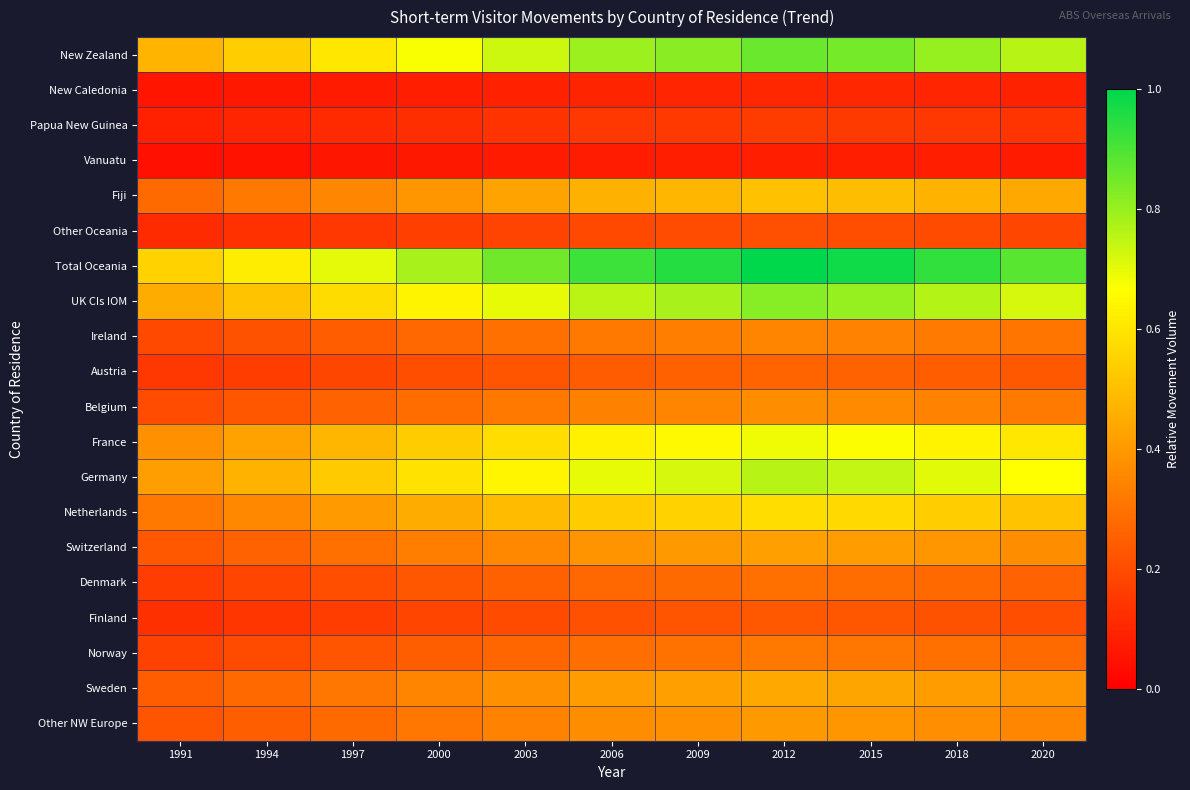

Reading left to right, what are all the values shown in this chart?

New Zealand: 1991=0.5	1994=0.5	1997=0.6	2000=0.7	2003=0.7	2006=0.8	2009=0.8	2012=0.9	2015=0.8	2018=0.8	2020=0.8
New Caledonia: 1991=0.1	1994=0.1	1997=0.1	2000=0.1	2003=0.1	2006=0.1	2009=0.1	2012=0.1	2015=0.1	2018=0.1	2020=0.1
Papua New Guinea: 1991=0.1	1994=0.1	1997=0.1	2000=0.1	2003=0.1	2006=0.1	2009=0.1	2012=0.2	2015=0.2	2018=0.1	2020=0.1
Vanuatu: 1991=0.0	1994=0.1	1997=0.1	2000=0.1	2003=0.1	2006=0.1	2009=0.1	2012=0.1	2015=0.1	2018=0.1	2020=0.1
Fiji: 1991=0.3	1994=0.3	1997=0.4	2000=0.4	2003=0.4	2006=0.5	2009=0.5	2012=0.5	2015=0.5	2018=0.5	2020=0.4
Other Oceania: 1991=0.1	1994=0.1	1997=0.1	2000=0.2	2003=0.2	2006=0.2	2009=0.2	2012=0.2	2015=0.2	2018=0.2	2020=0.2
Total Oceania: 1991=0.6	1994=0.6	1997=0.7	2000=0.8	2003=0.8	2006=0.9	2009=0.9	2012=1.0	2015=1.0	2018=0.9	2020=0.9
UK CIs IOM: 1991=0.5	1994=0.5	1997=0.6	2000=0.6	2003=0.7	2006=0.8	2009=0.8	2012=0.8	2015=0.8	2018=0.8	2020=0.7
Ireland: 1991=0.2	1994=0.2	1997=0.2	2000=0.3	2003=0.3	2006=0.3	2009=0.3	2012=0.3	2015=0.3	2018=0.3	2020=0.3
Austria: 1991=0.1	1994=0.2	1997=0.2	2000=0.2	2003=0.2	2006=0.2	2009=0.2	2012=0.3	2015=0.3	2018=0.2	2020=0.2
Belgium: 1991=0.2	1994=0.2	1997=0.3	2000=0.3	2003=0.3	2006=0.3	2009=0.3	2012=0.4	2015=0.4	2018=0.3	2020=0.3
France: 1991=0.4	1994=0.4	1997=0.5	2000=0.5	2003=0.6	2006=0.6	2009=0.6	2012=0.7	2015=0.7	2018=0.6	2020=0.6
Germany: 1991=0.4	1994=0.5	1997=0.5	2000=0.6	2003=0.6	2006=0.7	2009=0.7	2012=0.8	2015=0.7	2018=0.7	2020=0.7
Netherlands: 1991=0.3	1994=0.4	1997=0.4	2000=0.5	2003=0.5	2006=0.5	2009=0.6	2012=0.6	2015=0.6	2018=0.5	2020=0.5
Switzerland: 1991=0.2	1994=0.3	1997=0.3	2000=0.3	2003=0.4	2006=0.4	2009=0.4	2012=0.4	2015=0.4	2018=0.4	2020=0.4
Denmark: 1991=0.2	1994=0.2	1997=0.2	2000=0.2	2003=0.3	2006=0.3	2009=0.3	2012=0.3	2015=0.3	2018=0.3	2020=0.3
Finland: 1991=0.1	1994=0.1	1997=0.2	2000=0.2	2003=0.2	2006=0.2	2009=0.2	2012=0.2	2015=0.2	2018=0.2	2020=0.2
Norway: 1991=0.2	1994=0.2	1997=0.2	2000=0.2	2003=0.3	2006=0.3	2009=0.3	2012=0.3	2015=0.3	2018=0.3	2020=0.3
Sweden: 1991=0.2	1994=0.3	1997=0.3	2000=0.3	2003=0.4	2006=0.4	2009=0.4	2012=0.4	2015=0.4	2018=0.4	2020=0.4
Other NW Europe: 1991=0.2	1994=0.2	1997=0.3	2000=0.3	2003=0.3	2006=0.4	2009=0.4	2012=0.4	2015=0.4	2018=0.4	2020=0.4